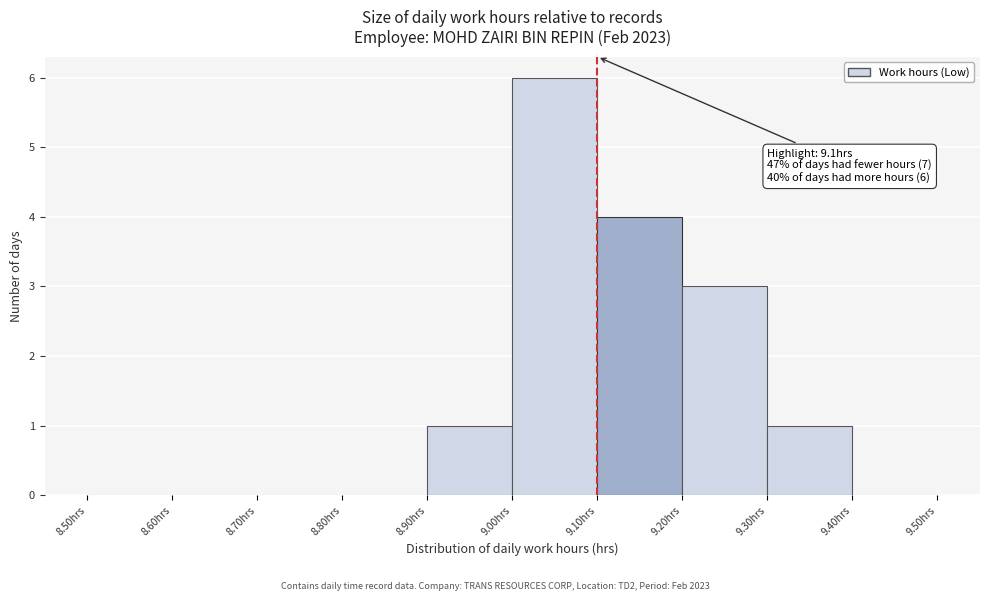

Over which range of the x-axis is the bar tallest?

9.0 to 9.1